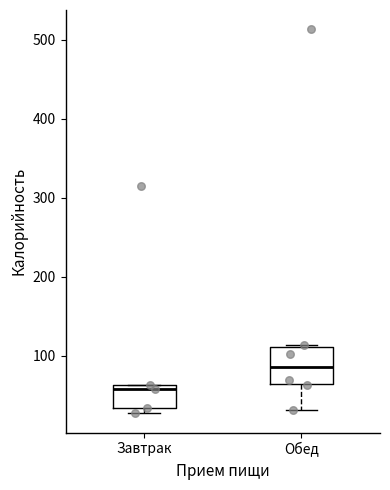

Reading left to right, transcribe this box plot: for each box, give where its median line is, the range the box spans, and where its two whiskers end, as read against the y-axis. The values are not printed on the chart, so give them approximately, as read against the axis.

Завтрак: median 60 (just below the box's upper edge), box 30 to 60, whiskers 30 (just below the box's lower edge) to 60
Обед: median 90, box 60 to 110, whiskers 30 to 110